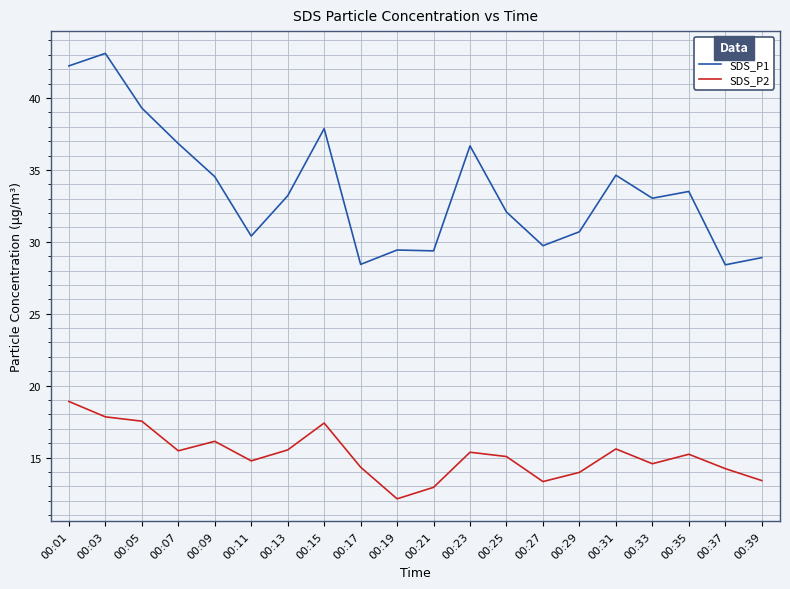

Is this an area chart (filled region under the line)?

No